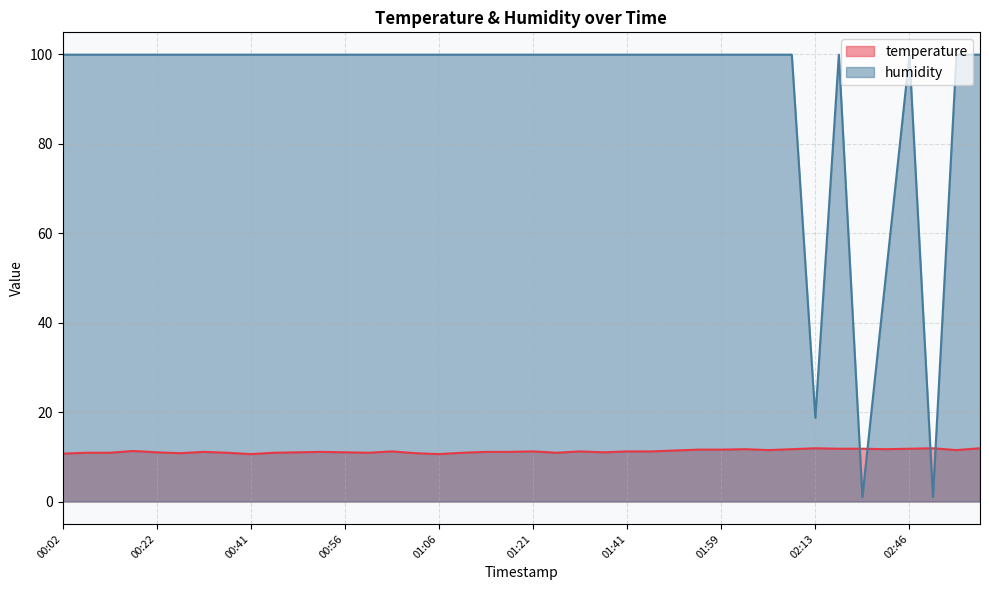

How many data points in temperature are less than 11?

12